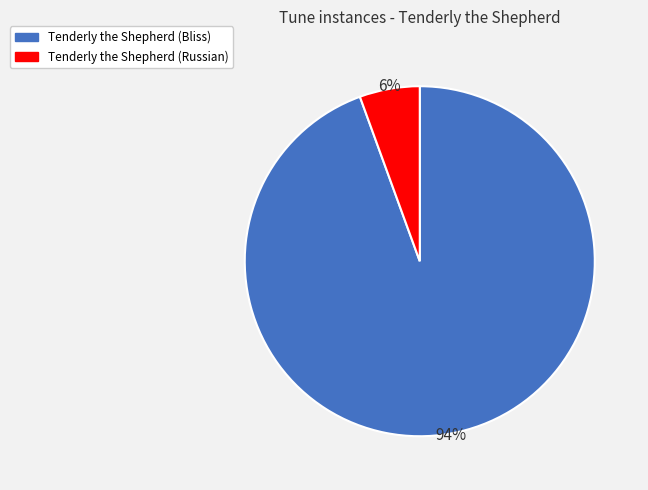

Which slice is the largest?

Tenderly the Shepherd (Bliss)